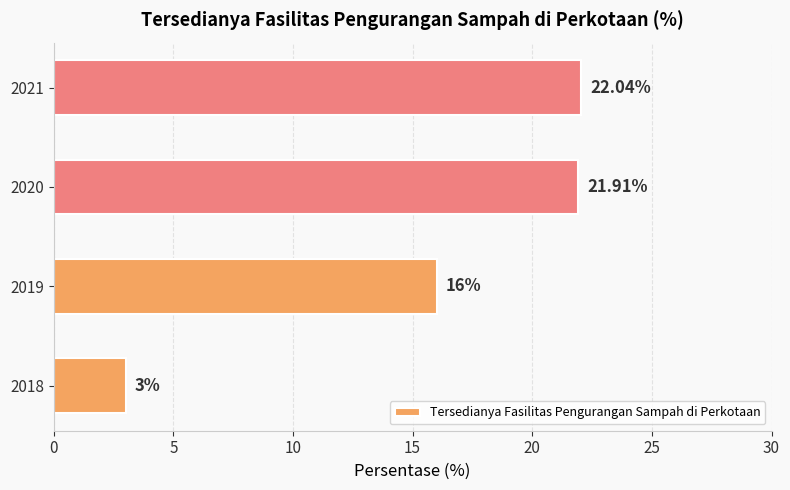

Between 2018 and 2020, which is larger?

2020